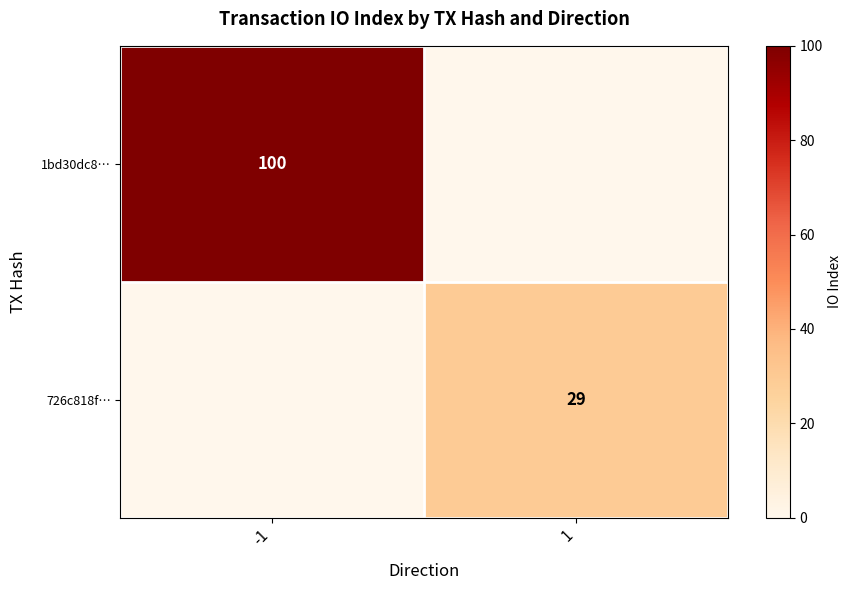

What is the maximum value shown in the chart?

100